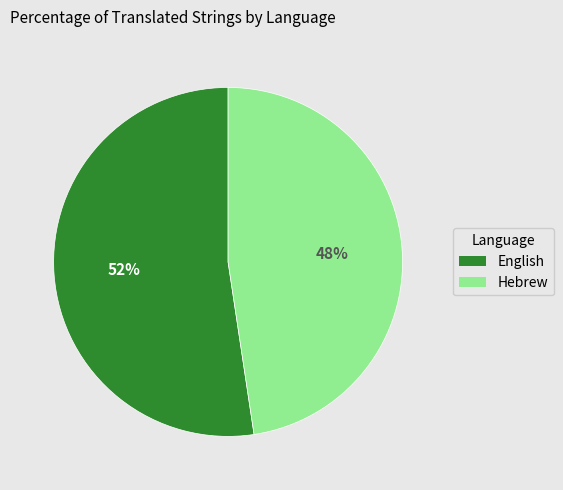

Rank the categories by value from lowest to highest.

Hebrew, English